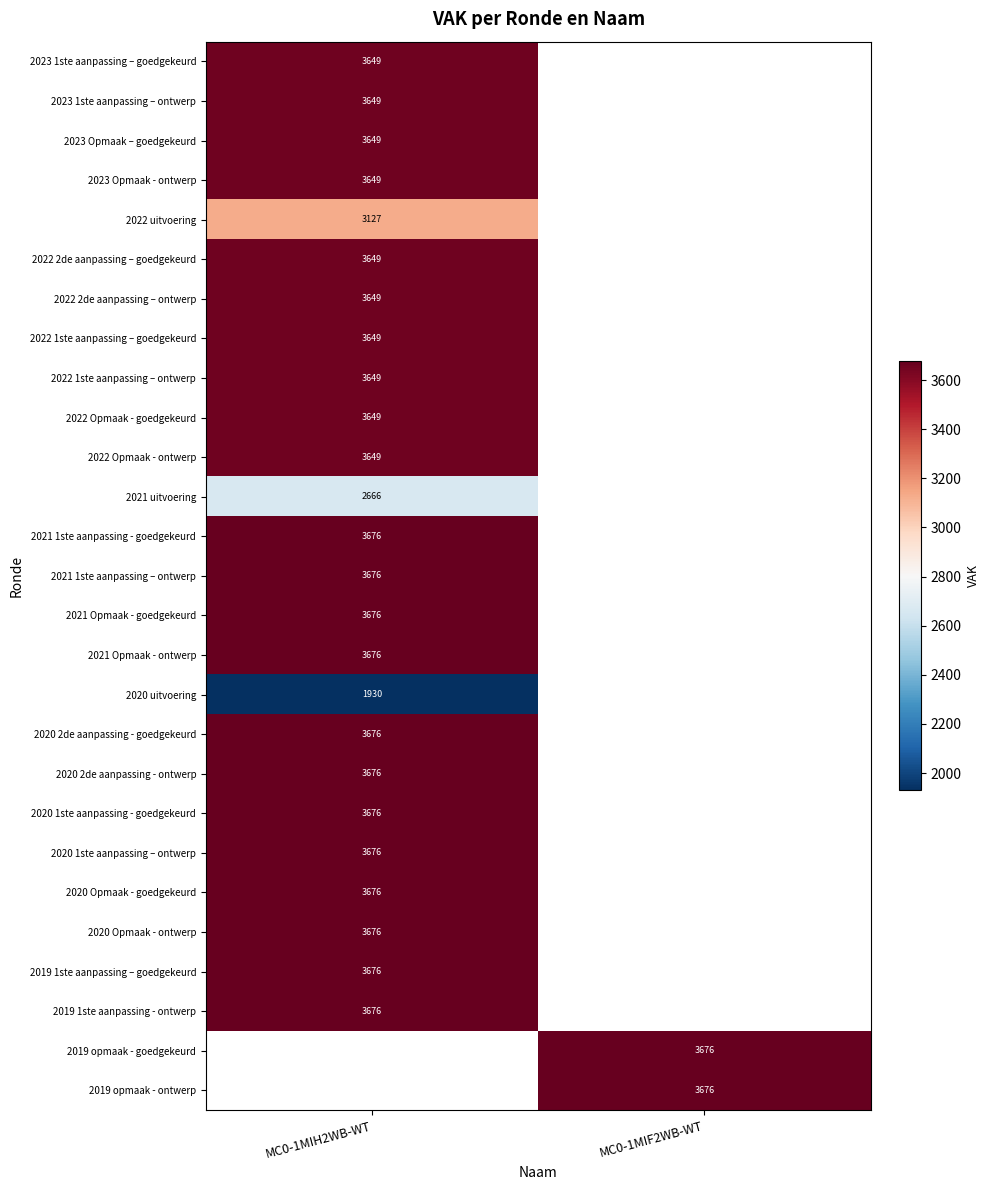

The value of 2020 Opmaak - goedgekeurd at MC0-1MIH2WB-WT is 5884. True or false?

False